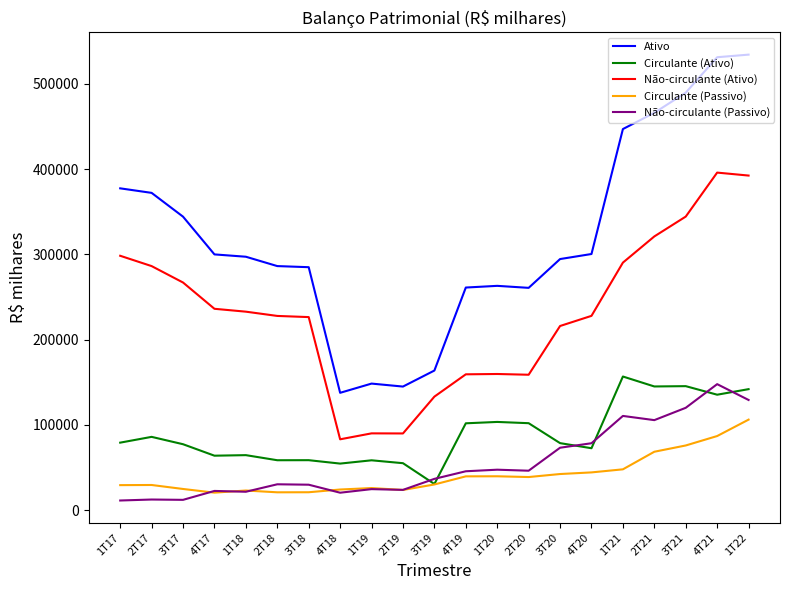

True or false: Circulante (Passivo) and Não-circulante (Ativo) cross at least once.

False